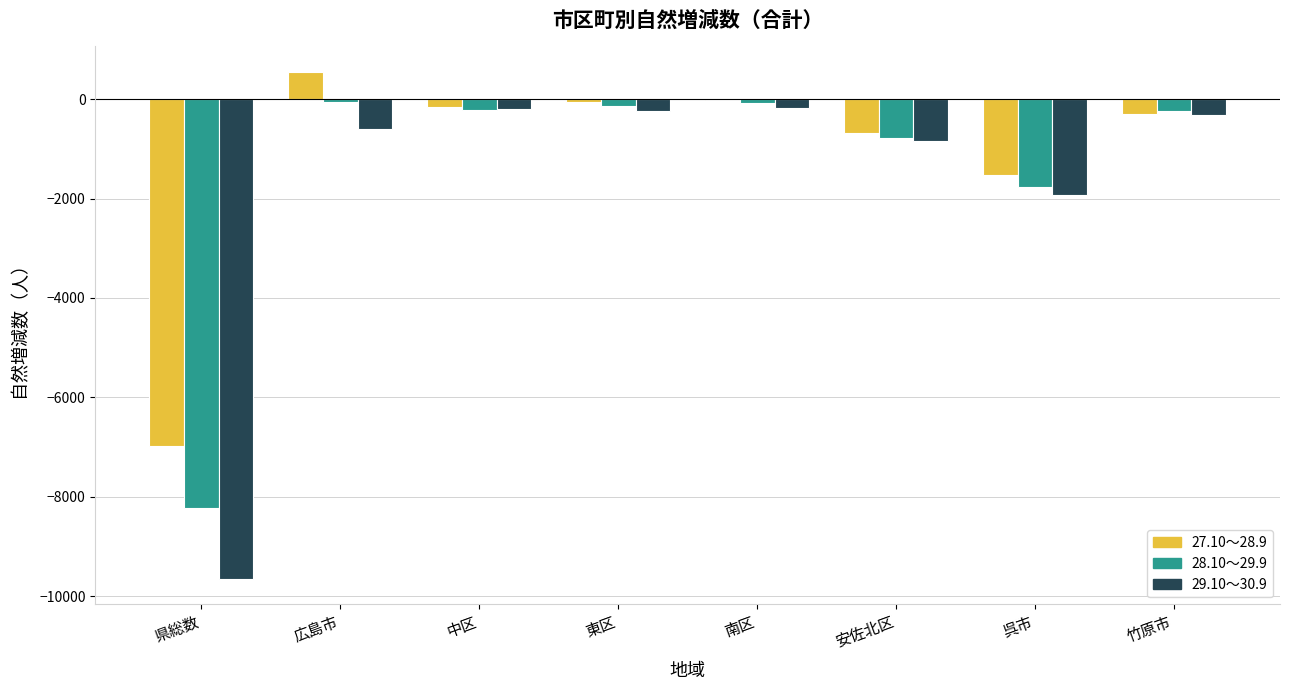

What is the sum of all 27.10～28.9 values?

-9147